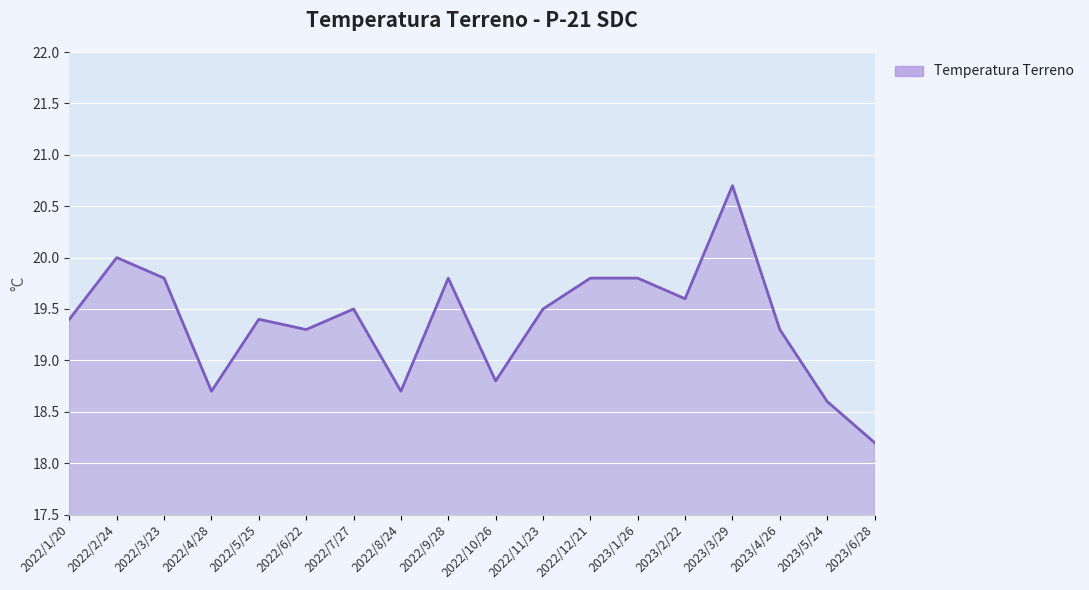

The chart shows a value of 19.4 at 2022/1/20. True or false?

True